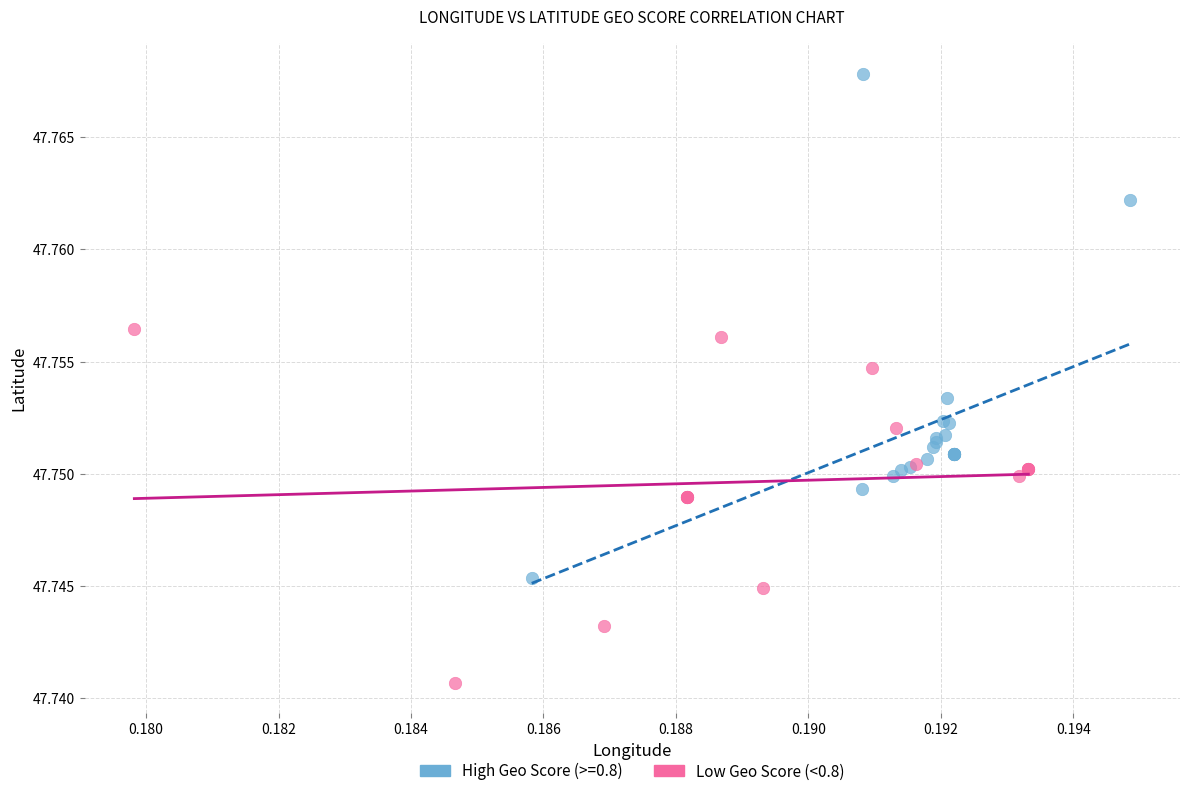

Which series has the widest spread of Y values?

High Geo Score (>=0.8)